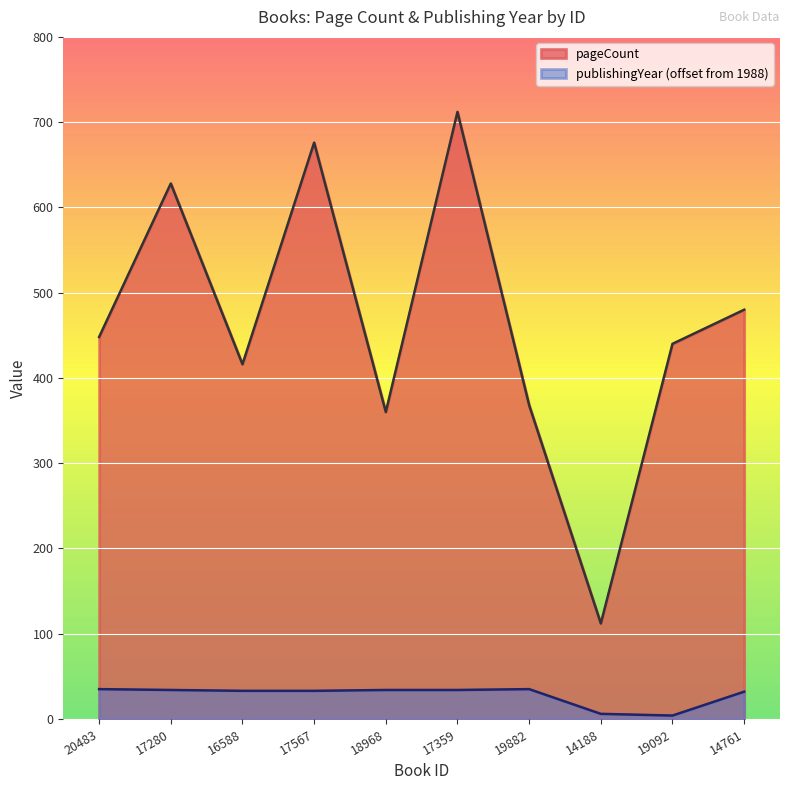

Reading left to right, transcribe all the data shown in this chart.

pageCount: 20483=448	17280=628	16588=416	17567=676	18968=360	17359=712	19882=368	14188=112	19092=440	14761=480
publishingYear: 20483=35	17280=34	16588=33	17567=33	18968=34	17359=34	19882=35	14188=6	19092=4	14761=32